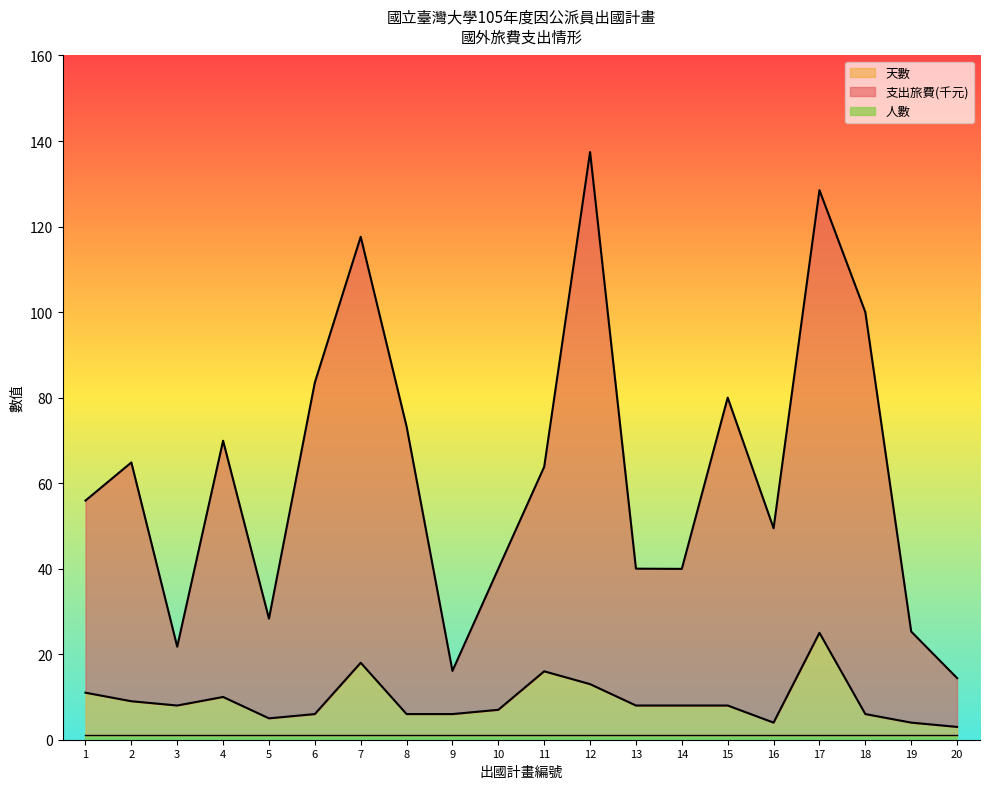

Rank the categories by 天數 value from lowest to highest.

20, 16, 19, 5, 6, 8, 9, 18, 10, 3, 13, 14, 15, 2, 4, 1, 12, 11, 7, 17